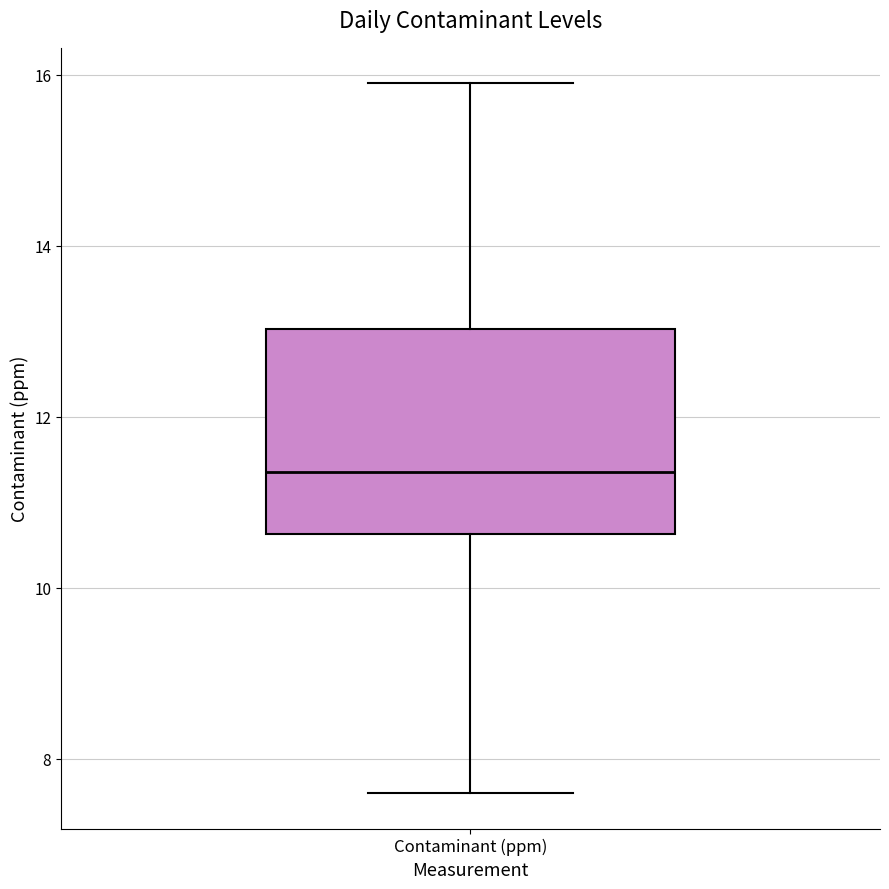

Transcribe this box plot: give where the median line is, the range the box spans, and where the two whiskers end, as read against the y-axis. The values are not printed on the chart, so give them approximately, as read against the axis.

median 11.4, box 10.6 to 13.0, whiskers 7.6 to 16.0